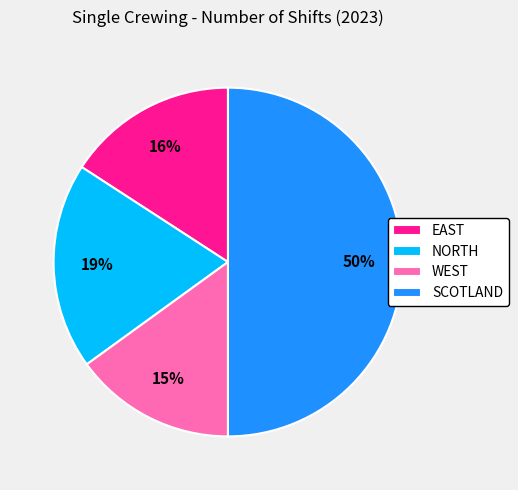

What percentage is the WEST slice, to the nearest percent?

15%